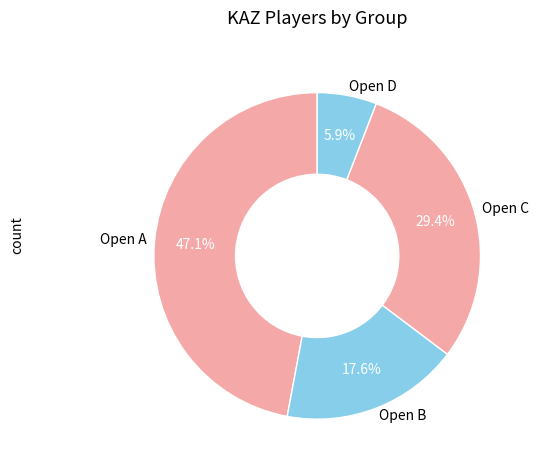

Which has a higher value, Open C or Open D?

Open C